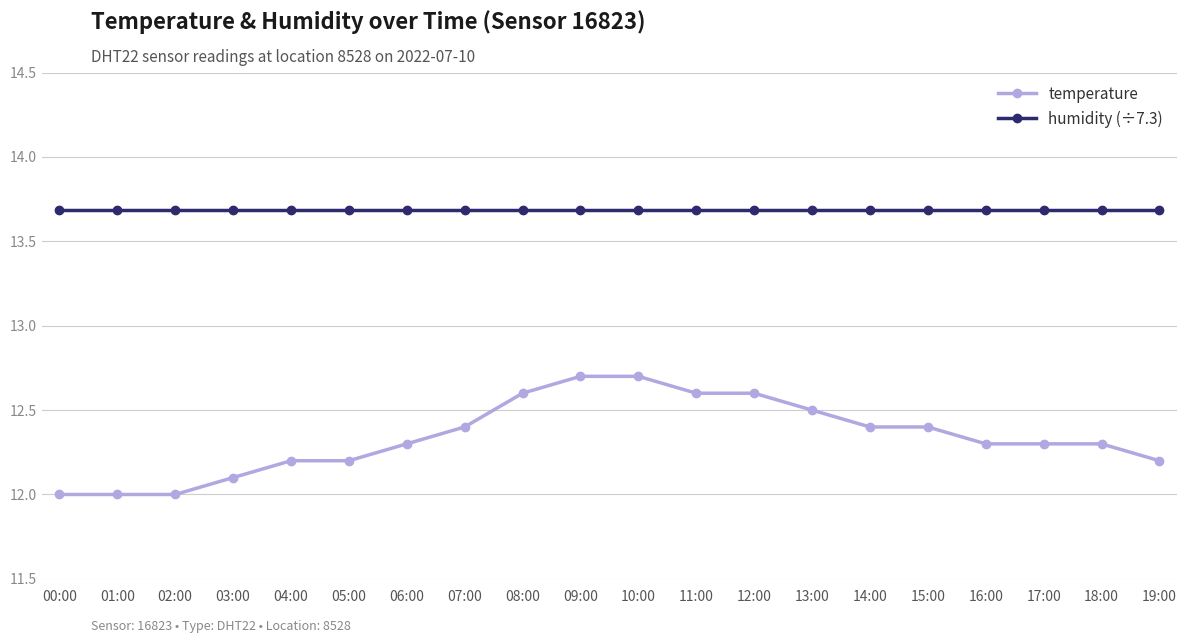

Count the temperature values in the range 12 to 13.

20